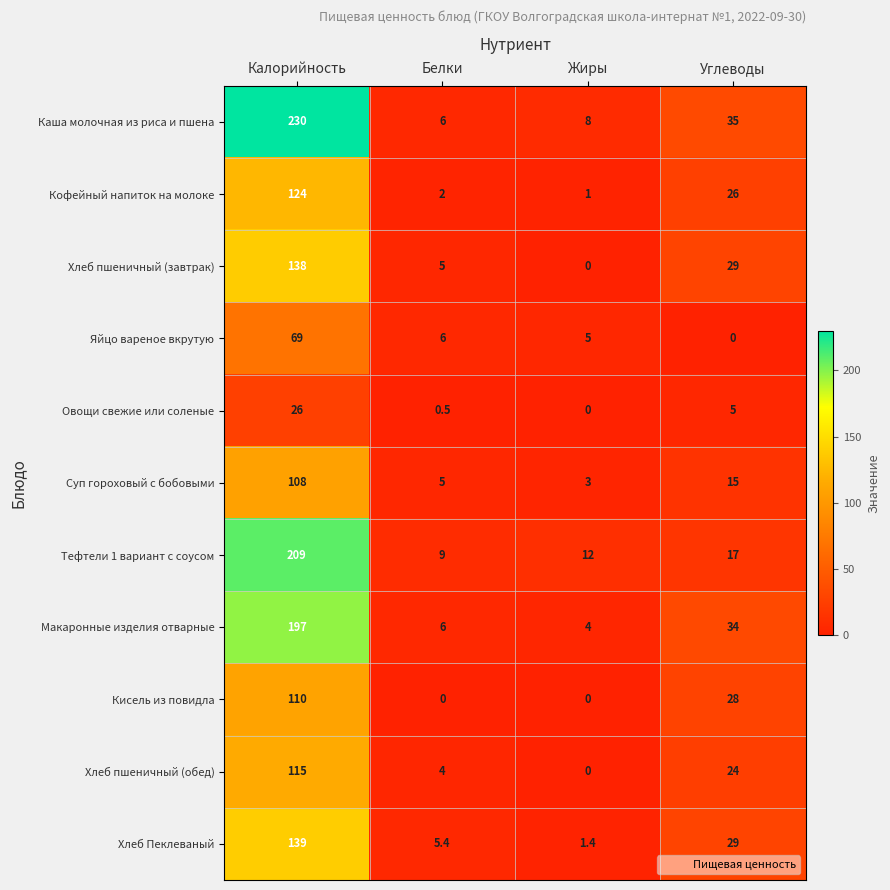

List the labels in order of Макаронные изделия отварные value, smallest first.

Жиры, Белки, Углеводы, Калорийность